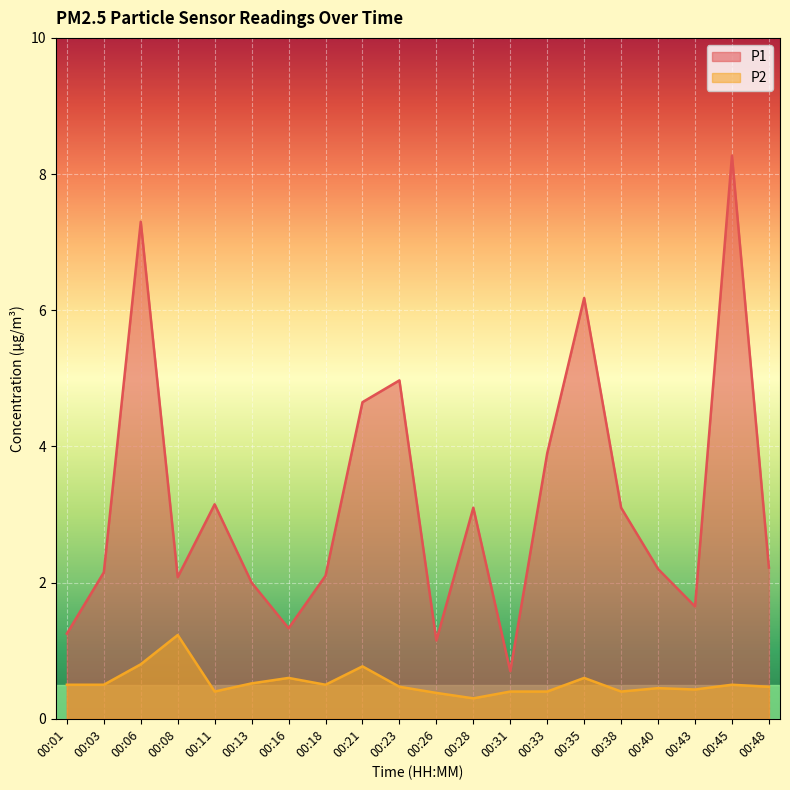

How many categories are shown in the chart?

20